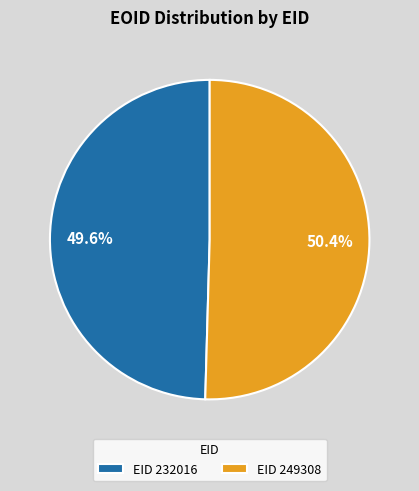

To the nearest percent, what is the average slice percentage?

50%